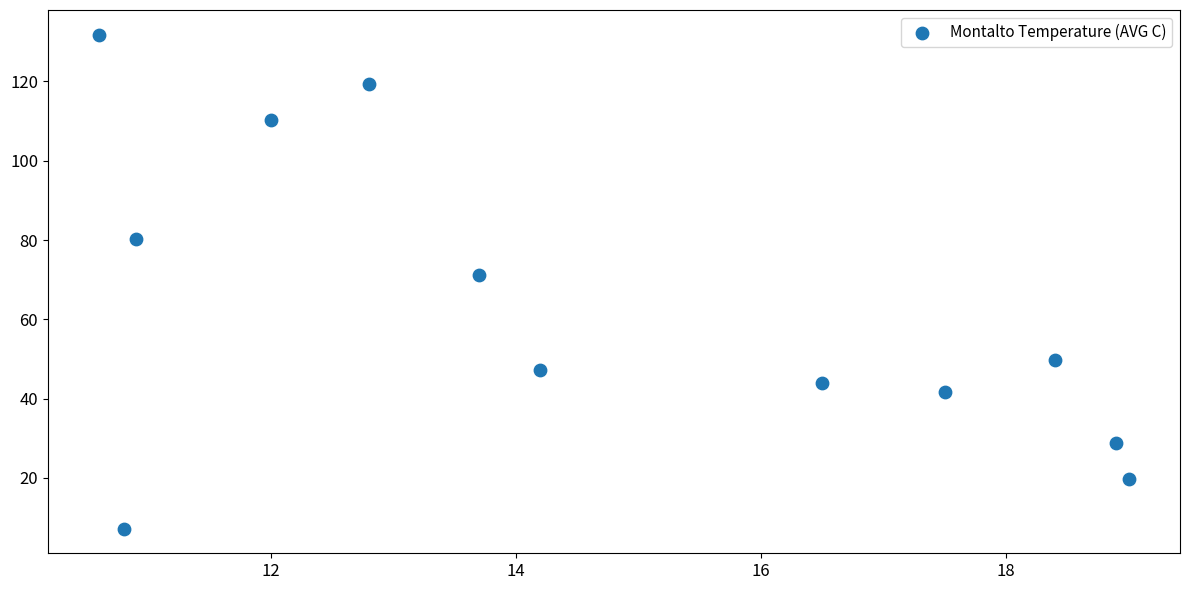

What is the average Y value?

62.6